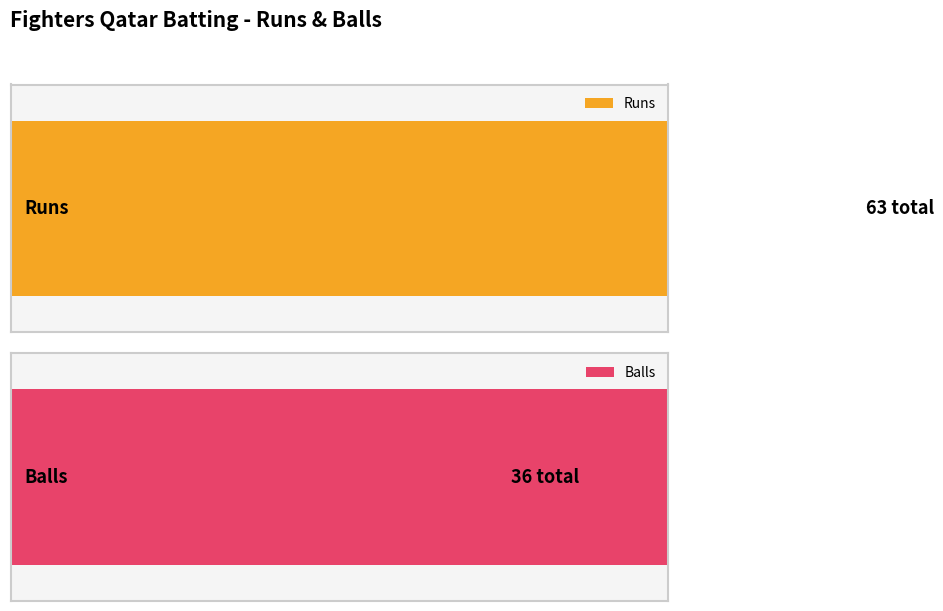

Reading left to right, list all the values displayed in this chart.

Runs: Jamshi J=14	Ajmal Khan=0	Ansar Naron=0	Shabeer T=4	Sadique Ali=10	Mansoor T=9	Abdul Latheef=0	Muhammed Cp=23	Rasheed R=3	Sadik Mk=0	Shameer M=0
Balls: Jamshi J=6	Ajmal Khan=1	Ansar Naron=2	Shabeer T=4	Sadique Ali=5	Mansoor T=5	Abdul Latheef=2	Muhammed Cp=9	Rasheed R=2	Sadik Mk=0	Shameer M=0